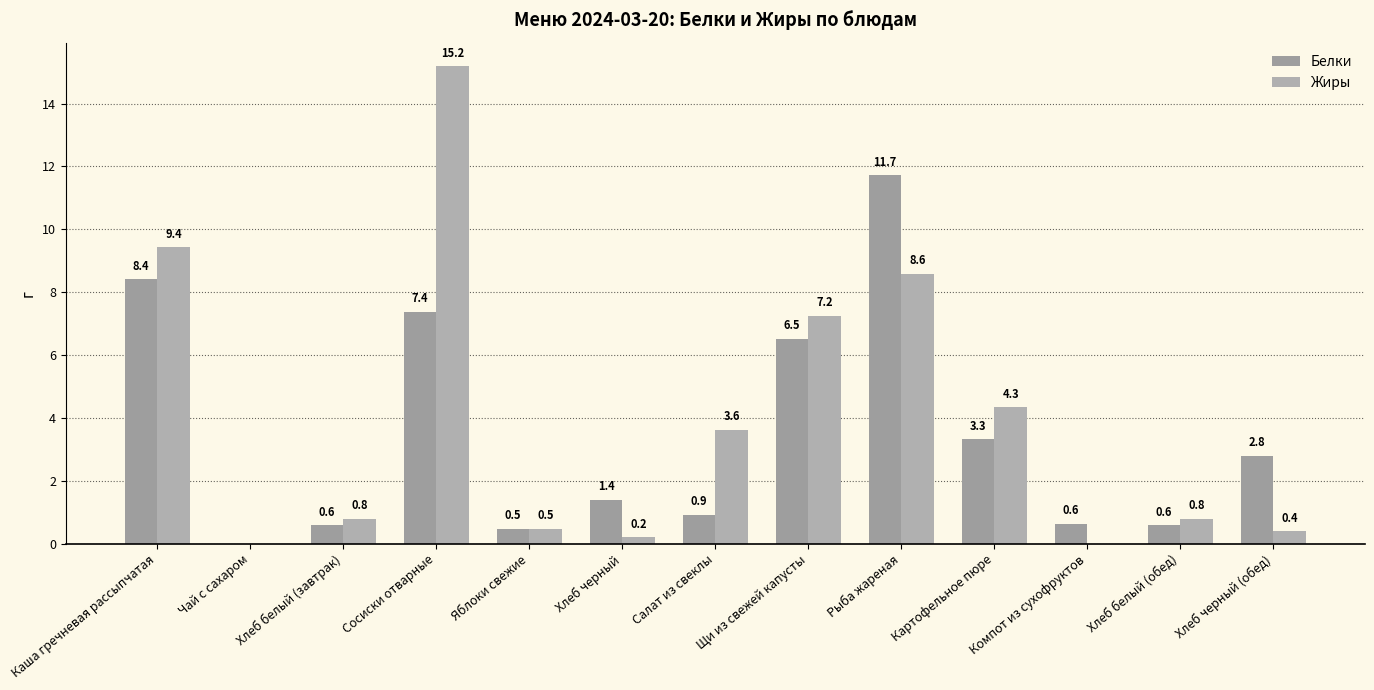

Which series changed the most between Яблоки свежие and Рыба жареная?

Белки